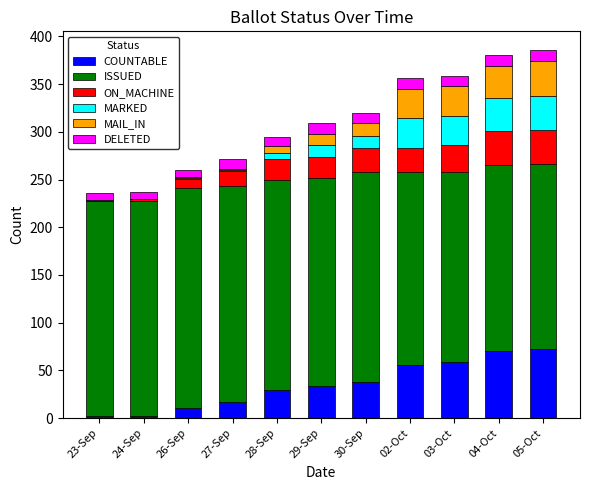

What is the maximum value for COUNTABLE?

72